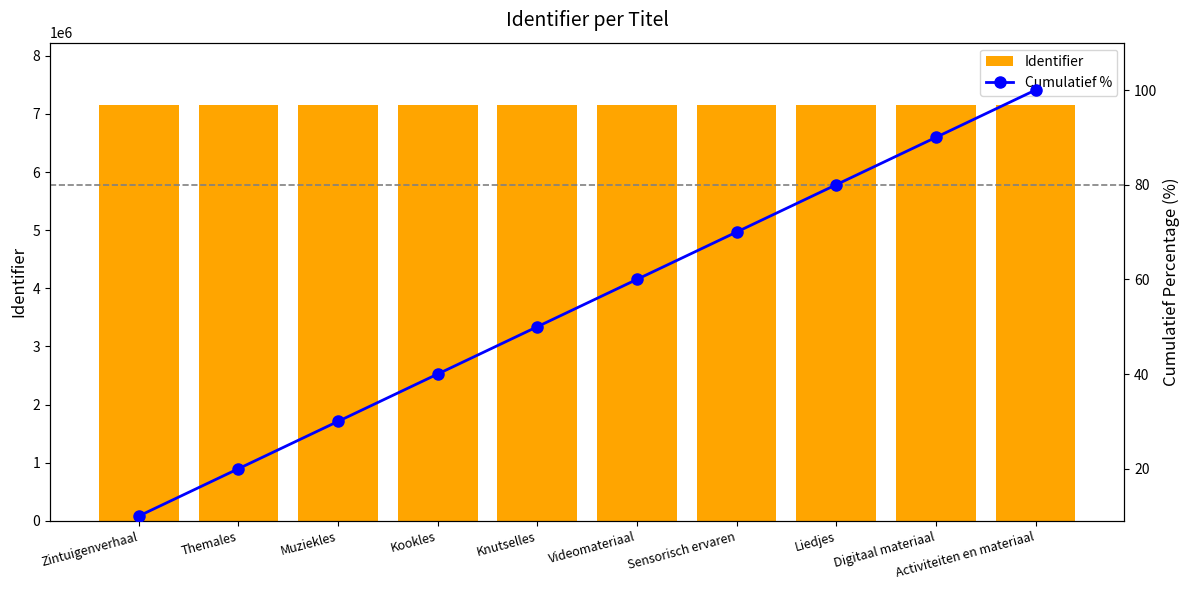

Which series has the largest total across all categories?

Identifier